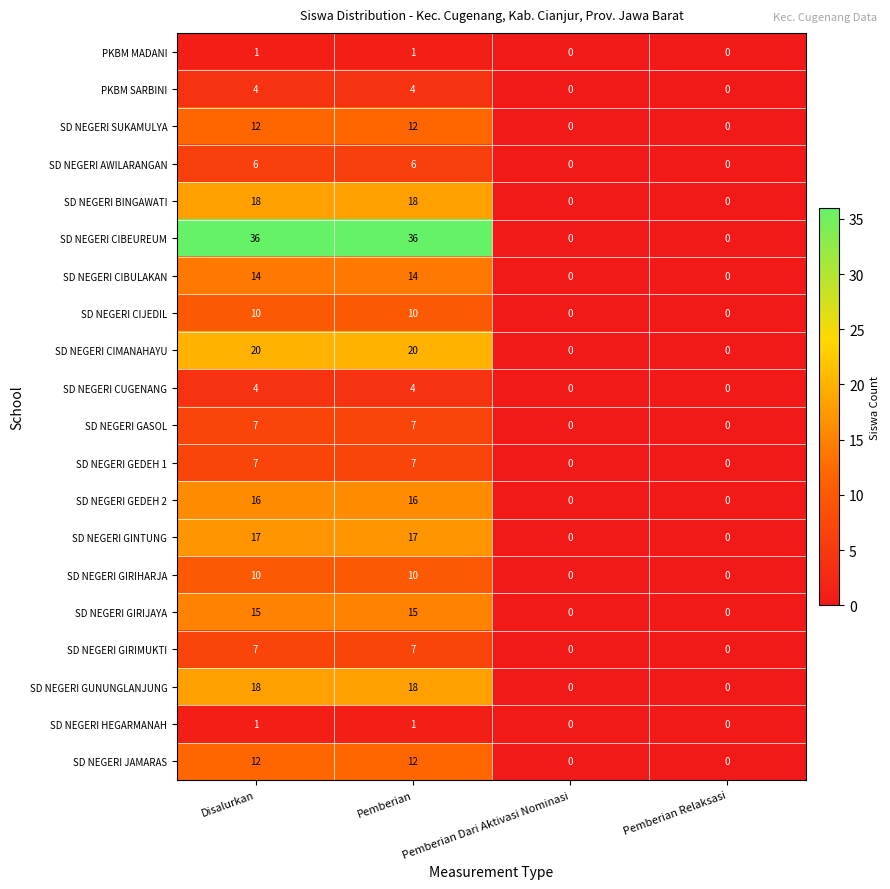

Which series changed the most between Pemberian and Pemberian Dari Aktivasi Nominasi?

SD NEGERI CIBEUREUM